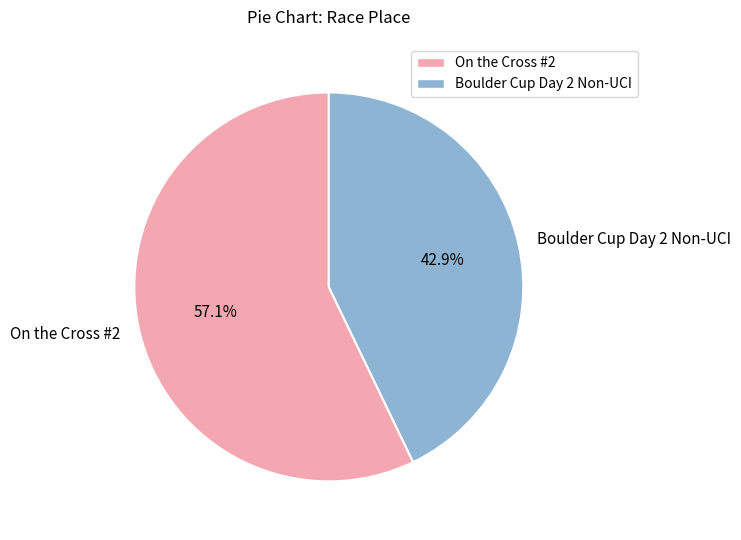

Does On the Cross #2 represent more than half of the total?

Yes